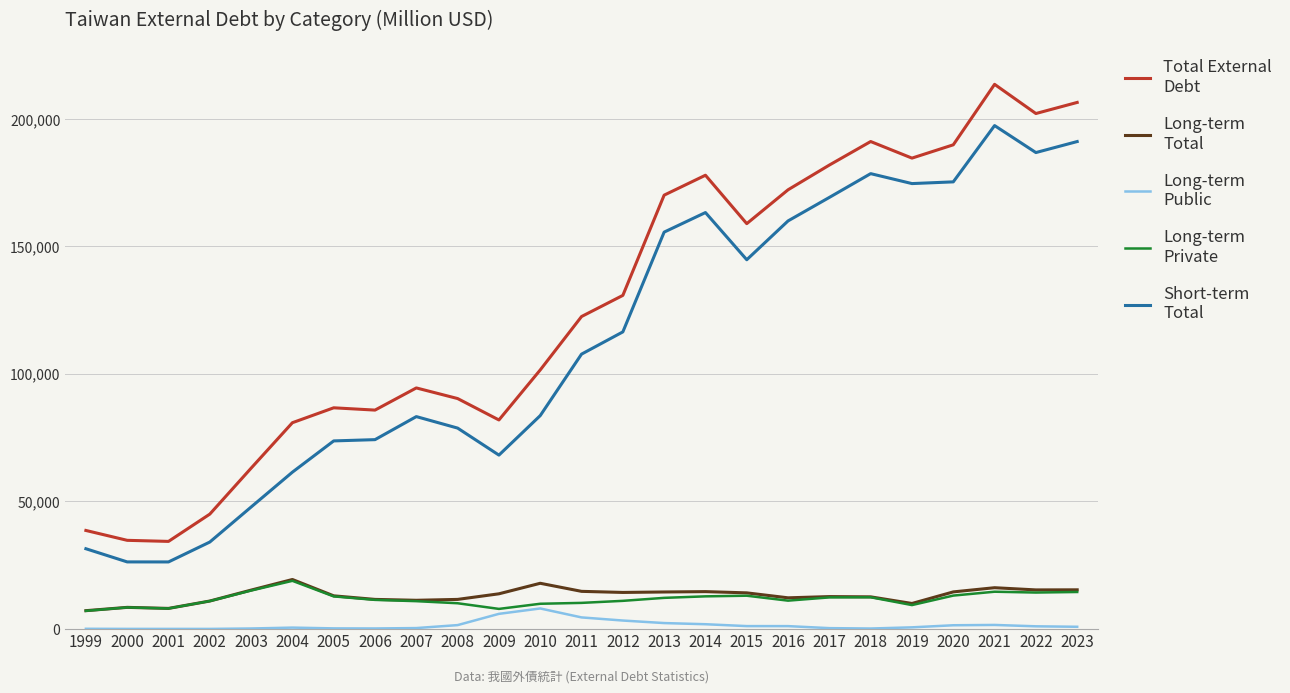

How many lines are shown in the chart?

5